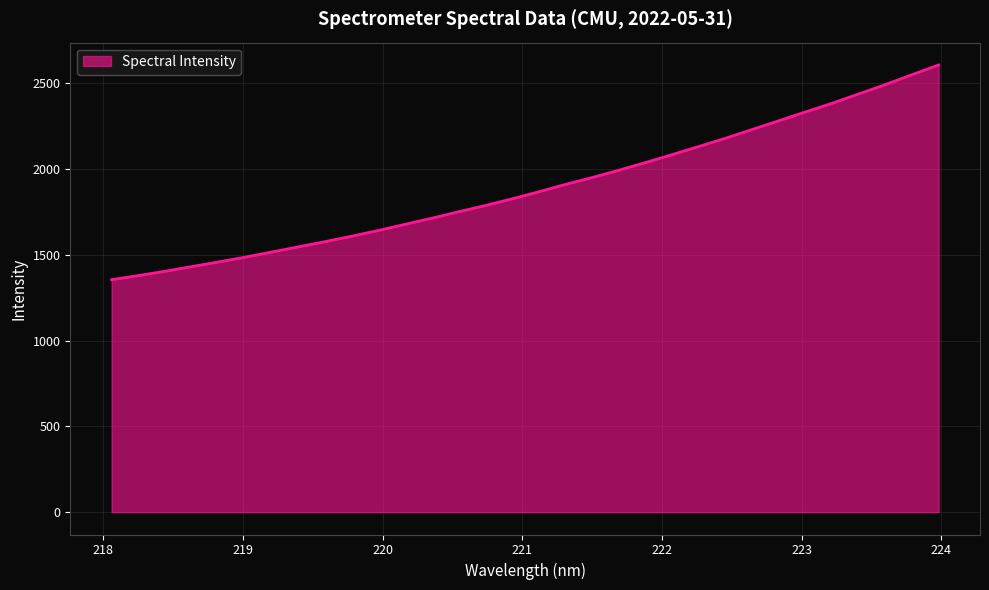

What is the maximum value shown in the chart?

2606.1